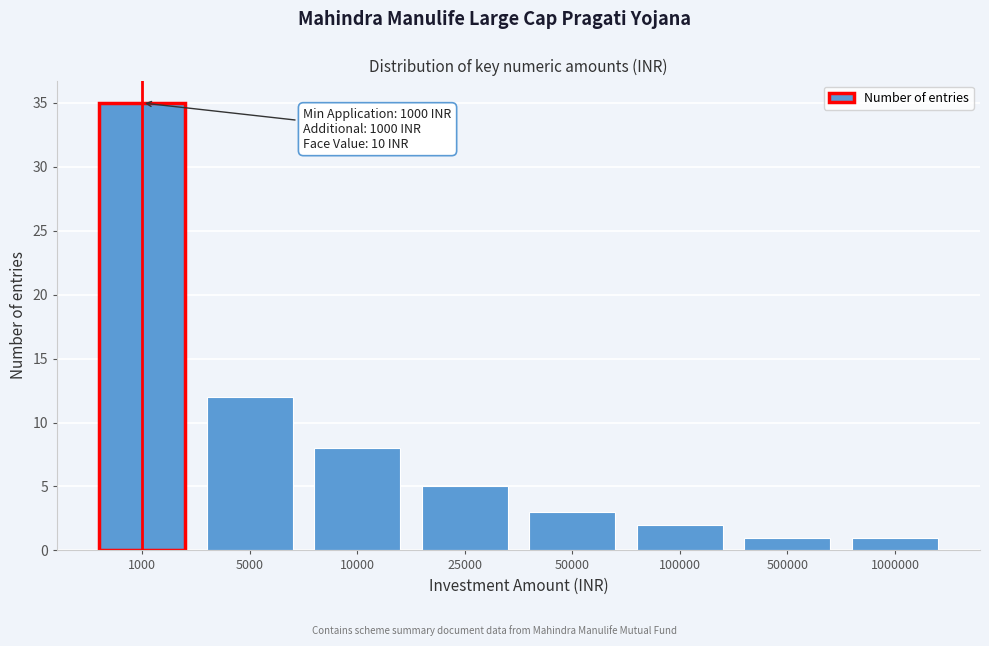

Reading right to left, extract all data points from this chart.

1	1	2	3	5	8	12	35